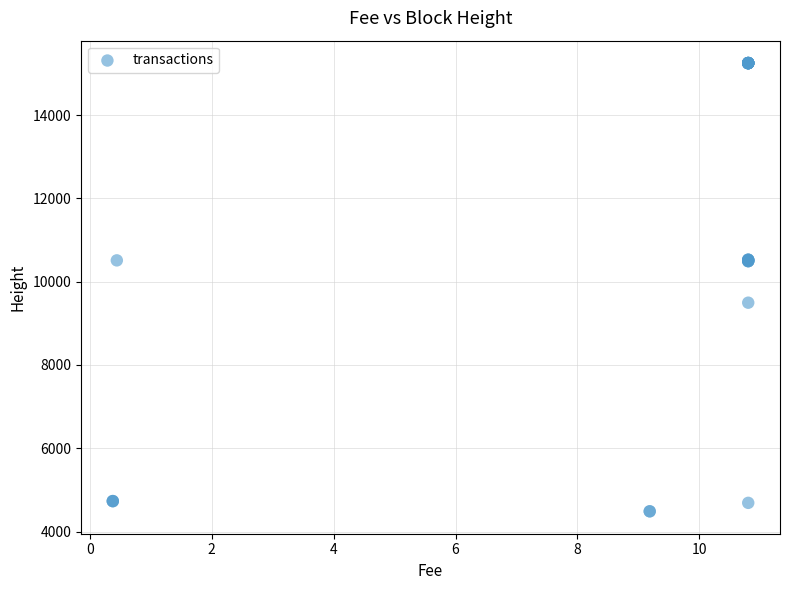

What Y value in the scatter plot is closest to 9868?

9496